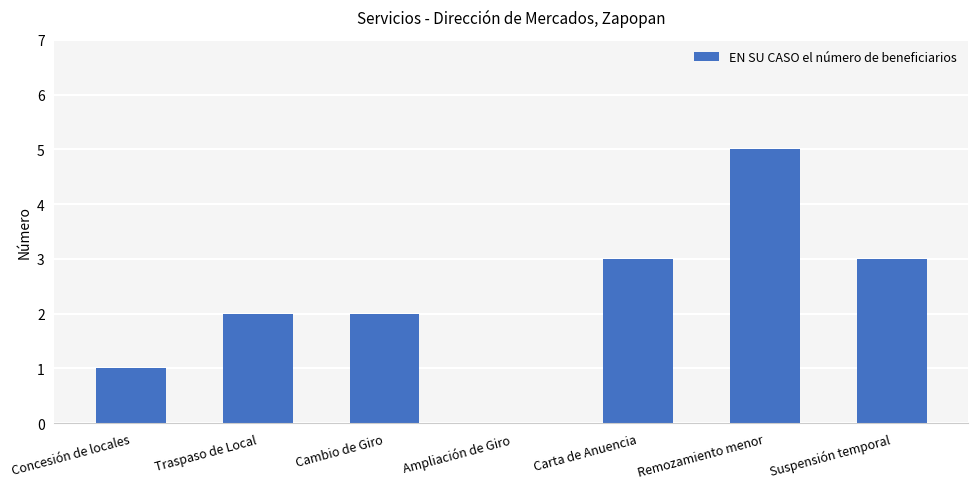

The value at Cambio de Giro is 2. True or false?

True